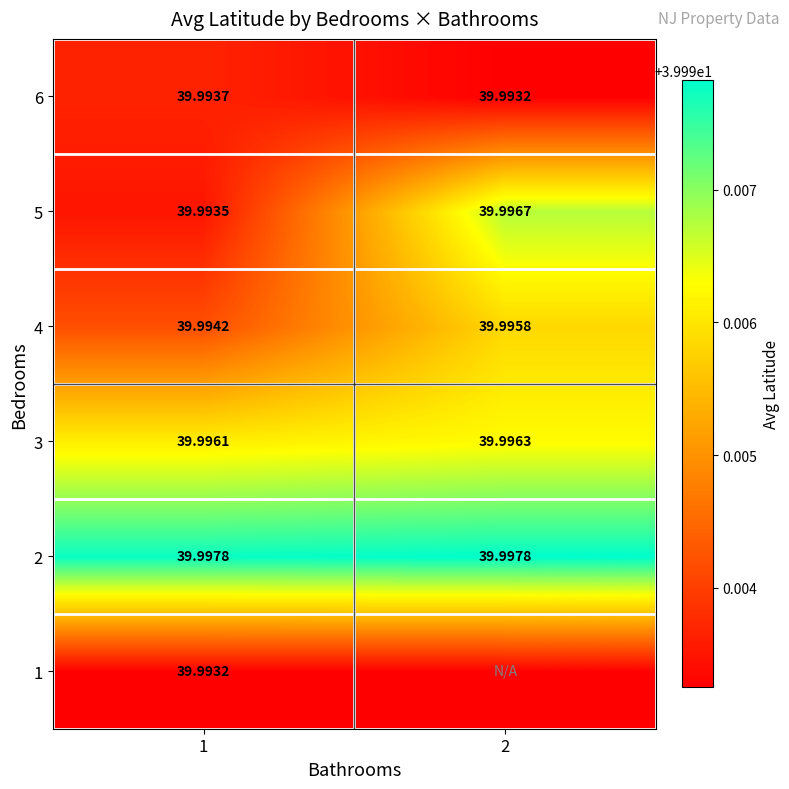

Is the value of 4 at 1 greater than the value of 1 at 1?

Yes